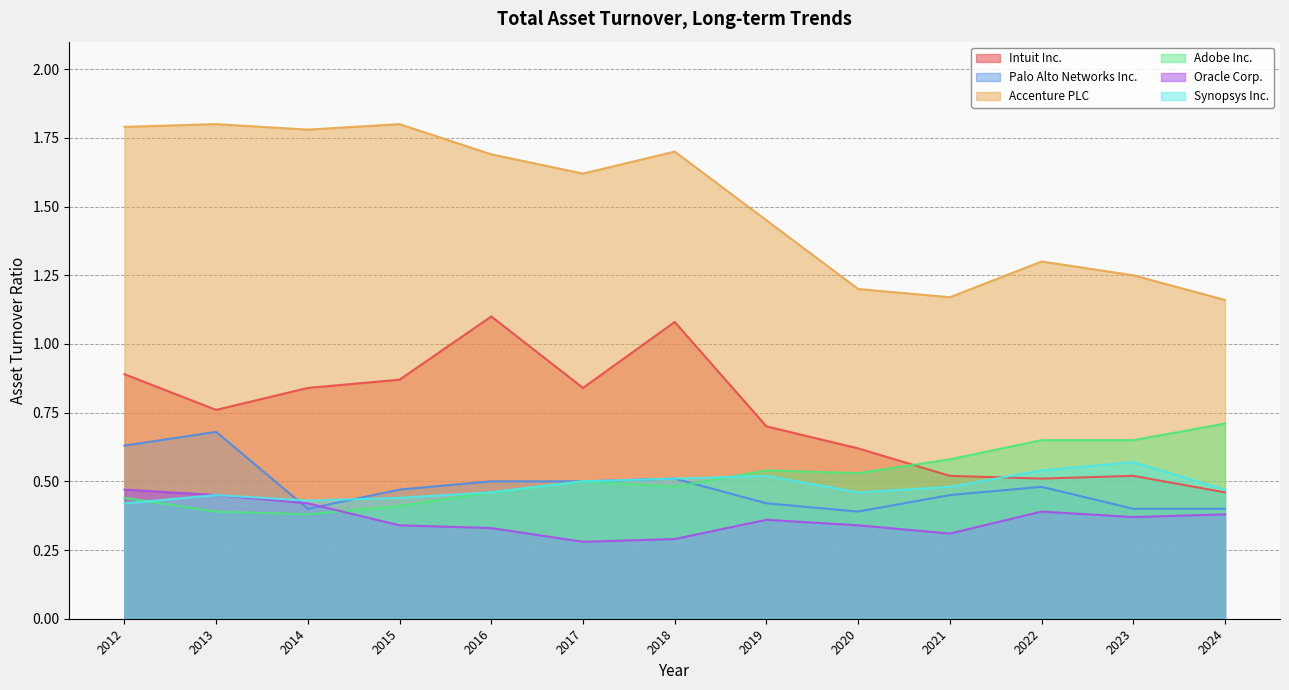

What value does the Adobe Inc. series have at 2012?

0.4